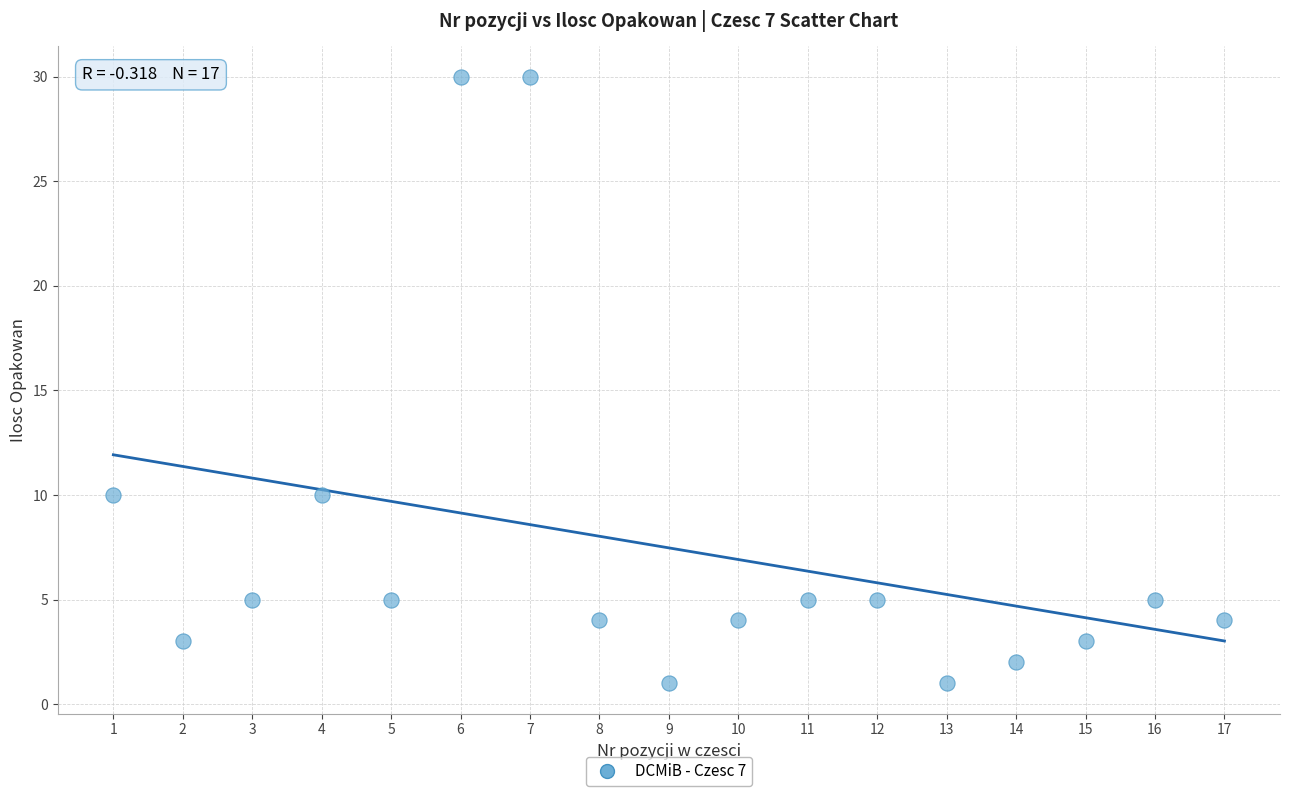

What is the range of X values (max minus min)?

16